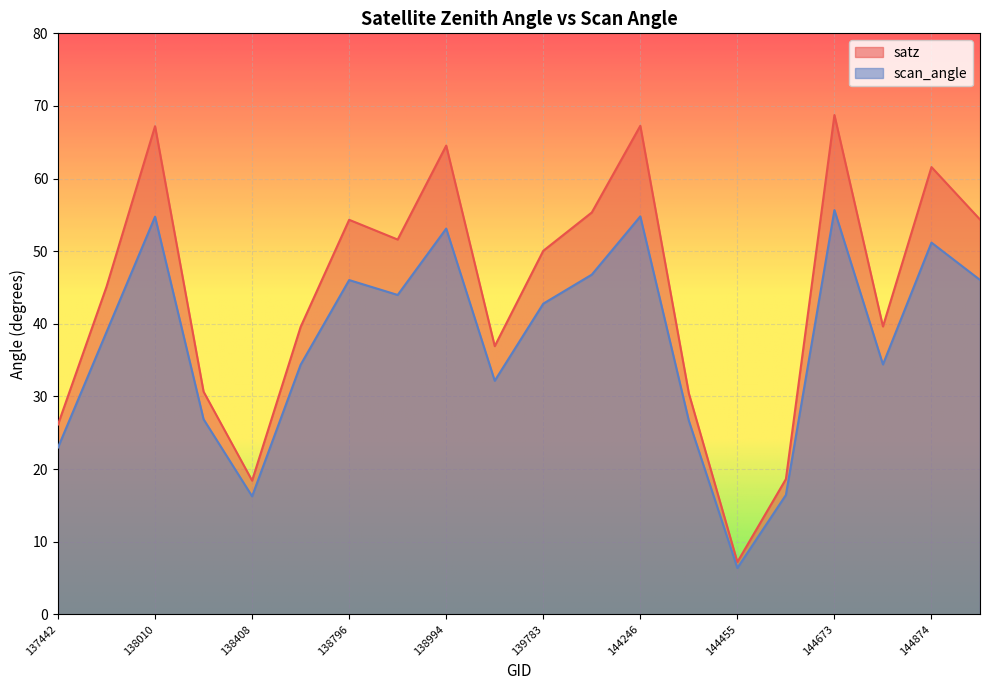

What is the sum of all scan_angle values?

750.3